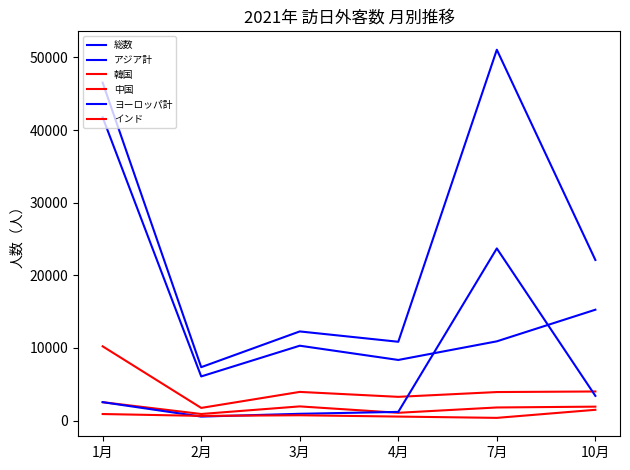

At which label does 中国 first exceed 3951?

1月